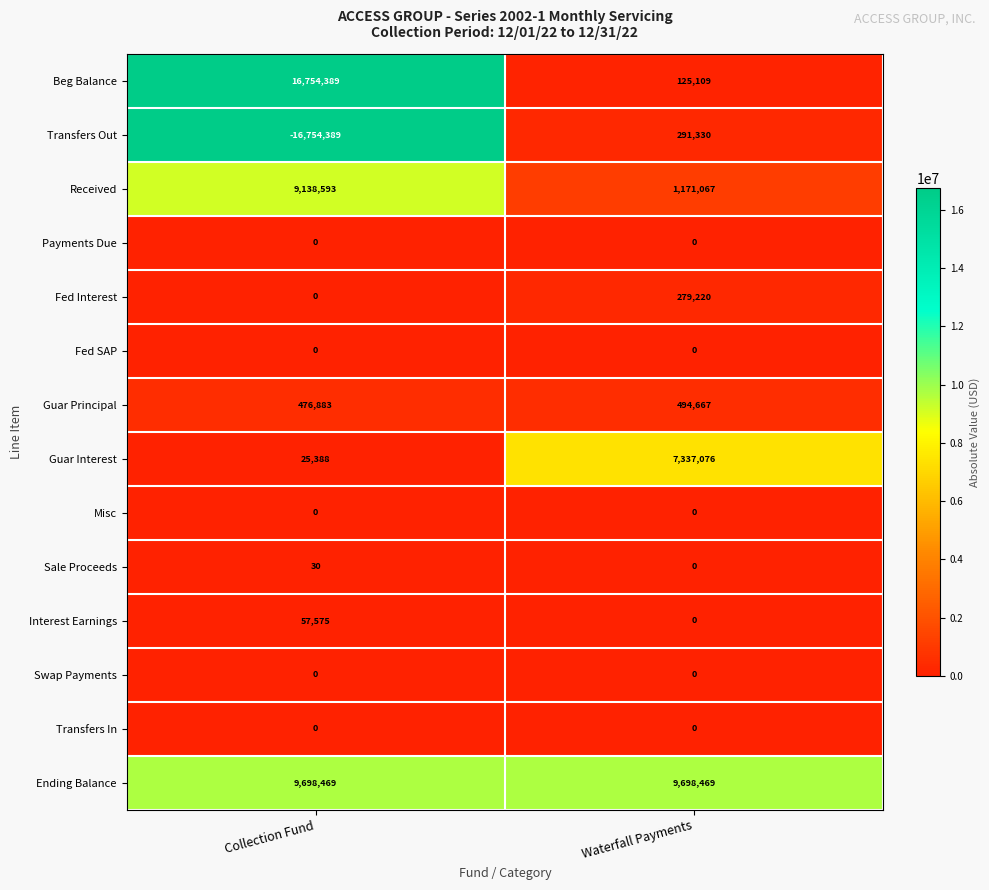

What is the difference between the Fed Interest values at Waterfall Payments and Collection Fund?

279220